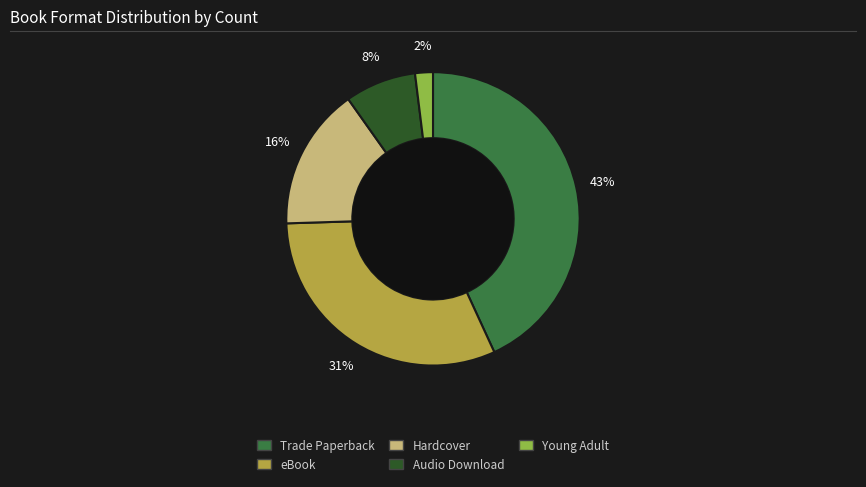

Which category has the smallest portion of the pie?

Young Adult